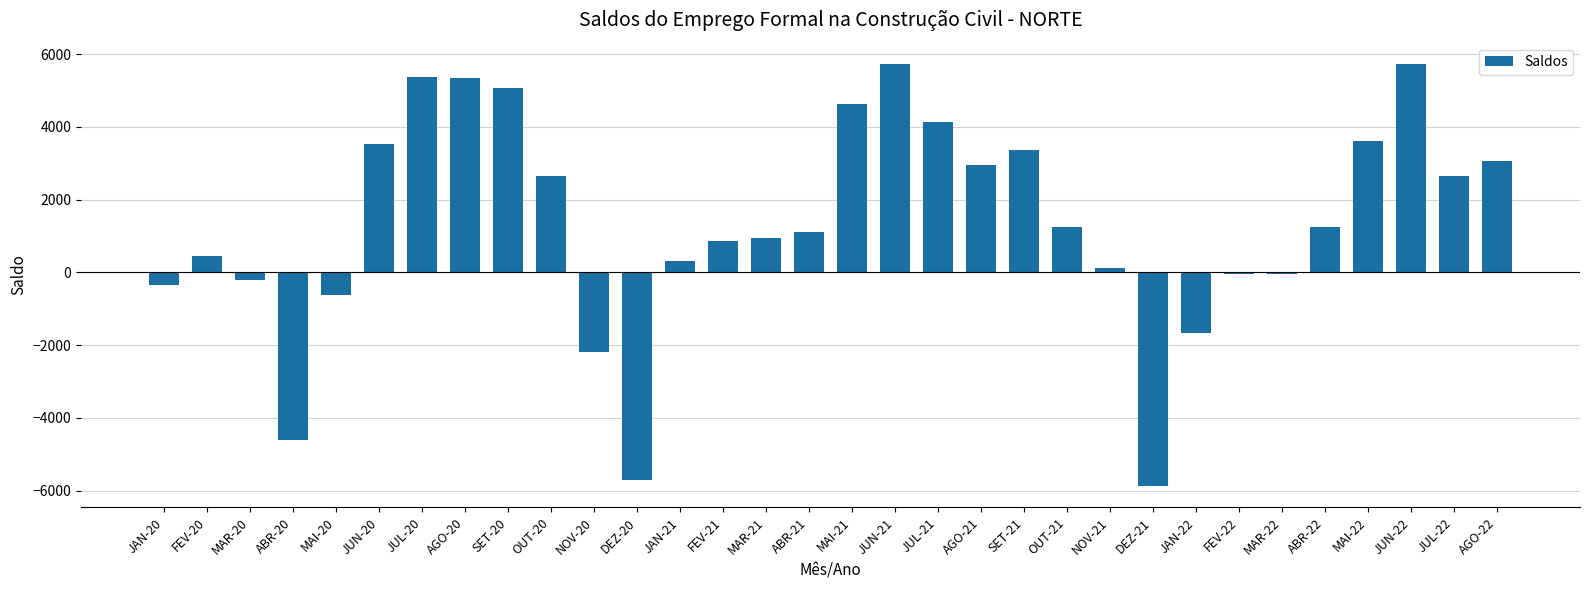

The value at NOV-20 is -2188. True or false?

True